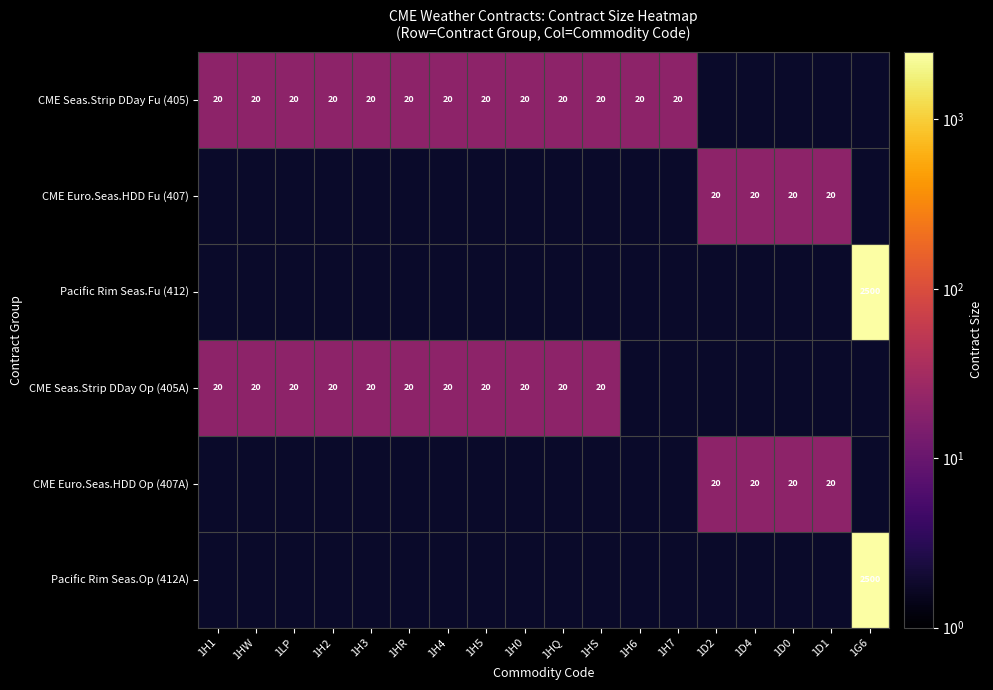

The CME Seas.Strip DDay Op (405A) series shows 31 at 1HW. True or false?

False